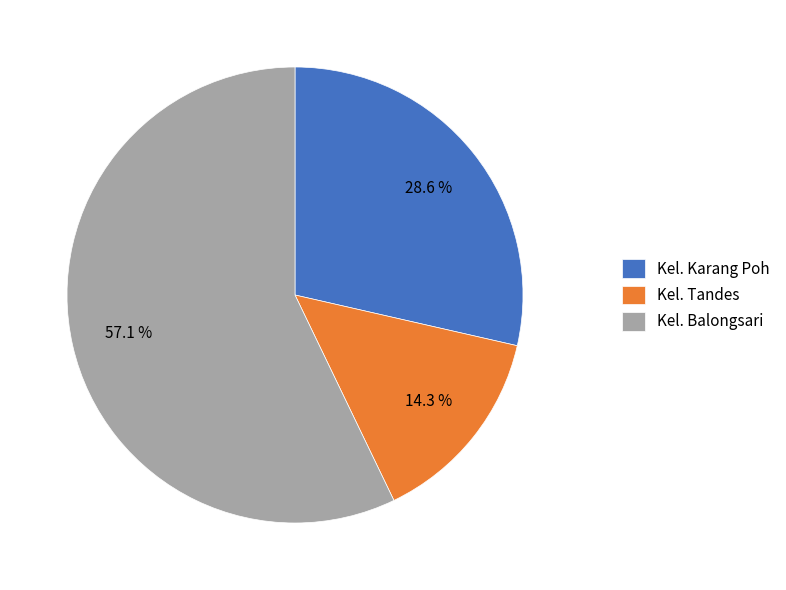

The Kel. Karang Poh slice represents 42% of the pie. True or false?

False